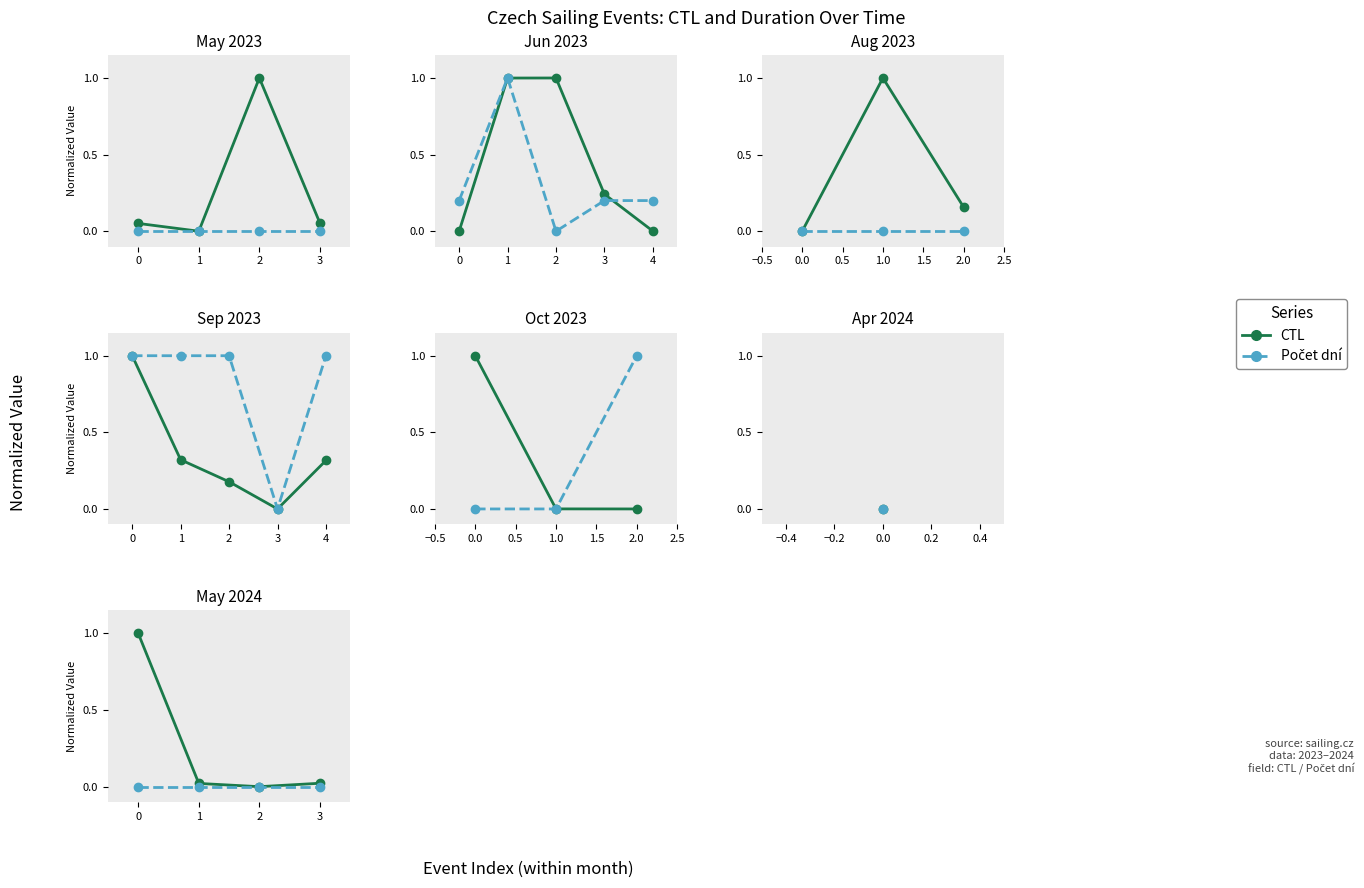

At how many categories does at least one series exceed 0?

3